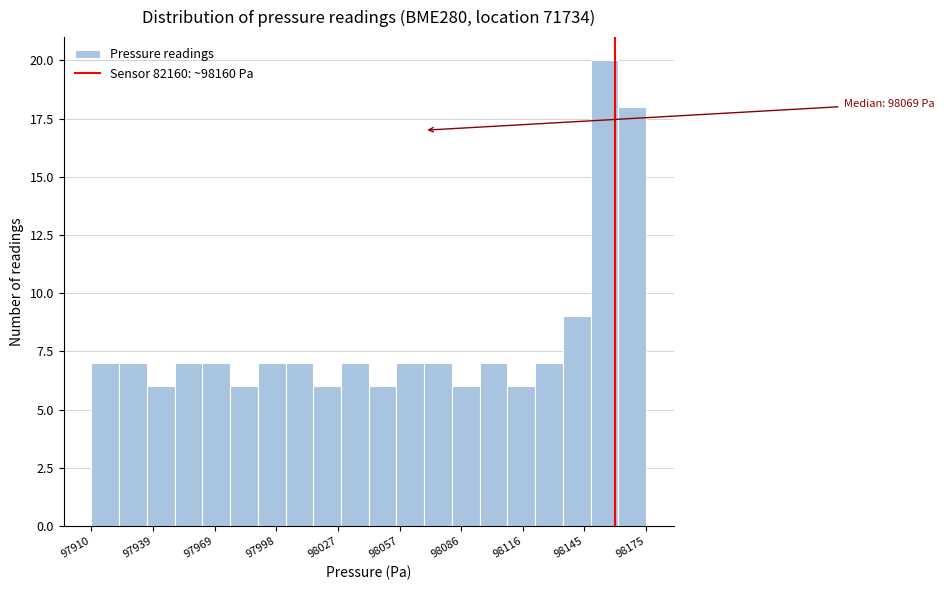

Read against the x-axis, roughly where is the centre of the tallest bar?

98155